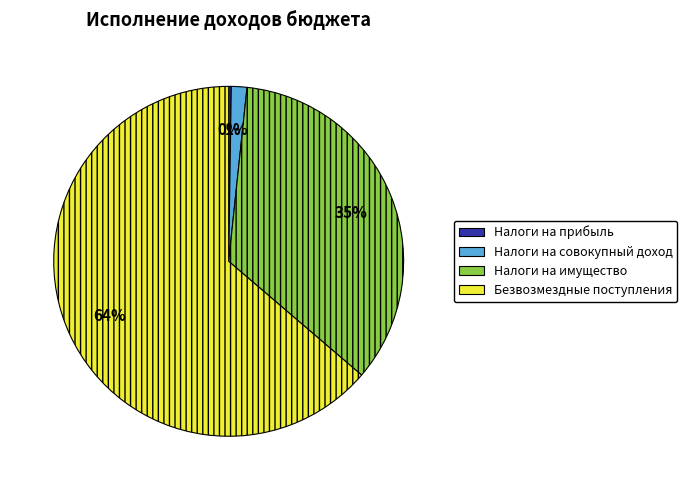

Is there a majority slice in this chart?

Yes